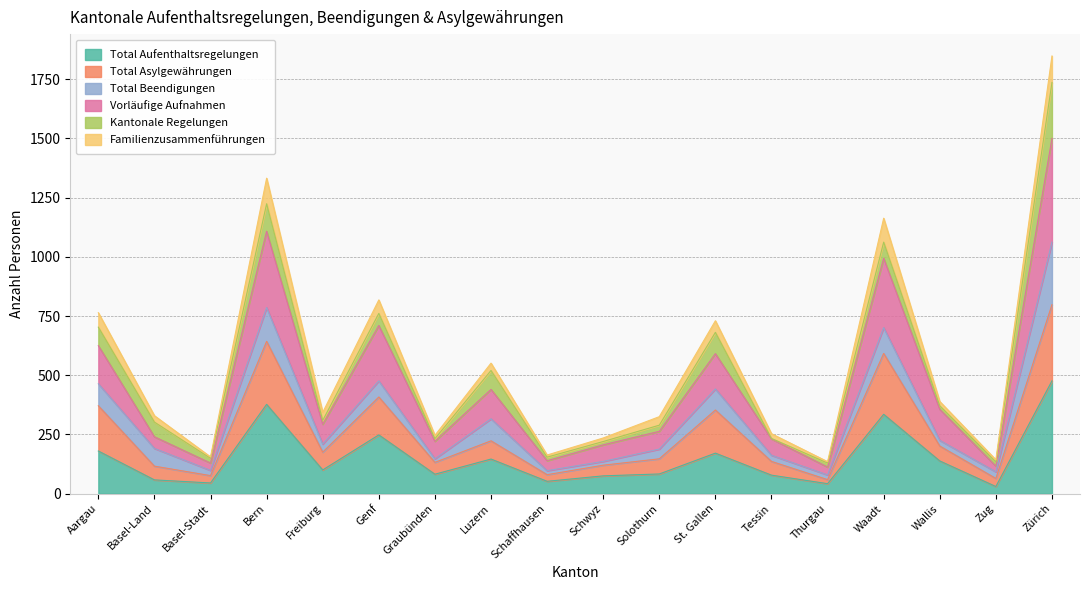

What is the maximum value for Total Aufenthaltsregelungen?

476